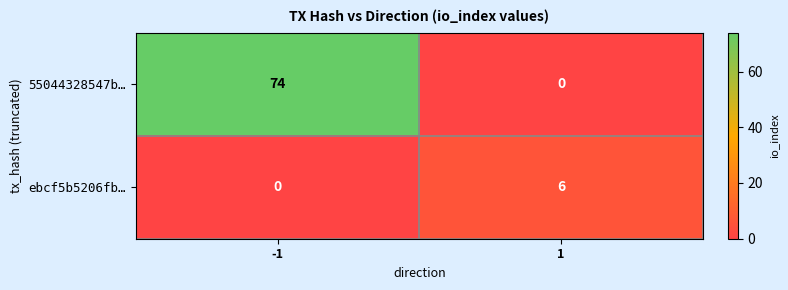

Reading left to right, transcribe all the data shown in this chart.

55044328547b…: -1=74	1=0
ebcf5b5206fb…: -1=0	1=6